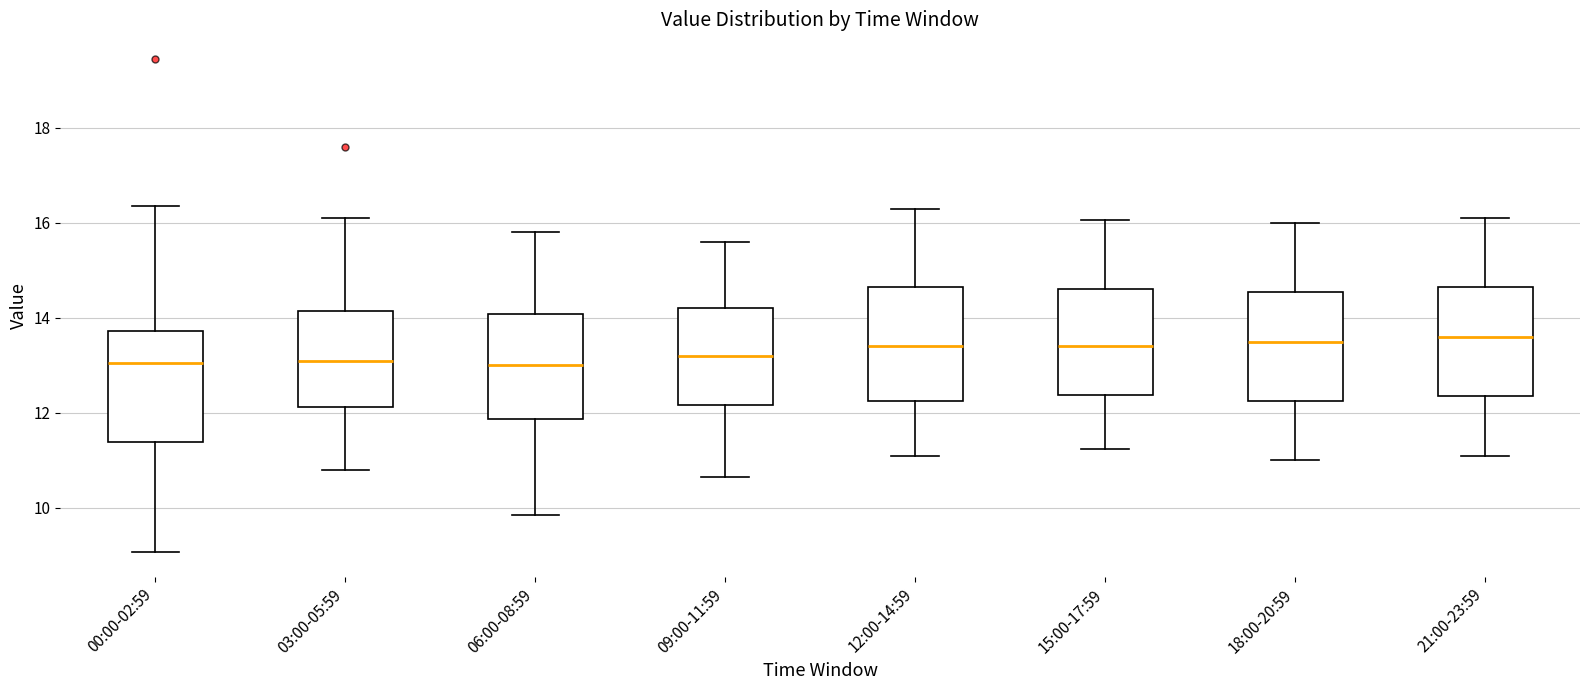

Where is the upper edge of the box for 00:00-02:59 on the y-axis? The values are not printed on the chart, so give them approximately, as read against the axis.

13.8